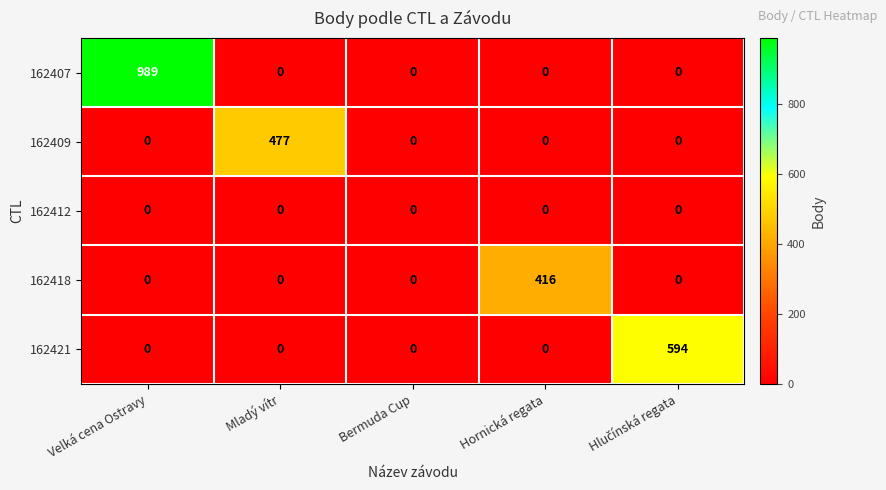

Which series has the largest range (max minus min)?

162407